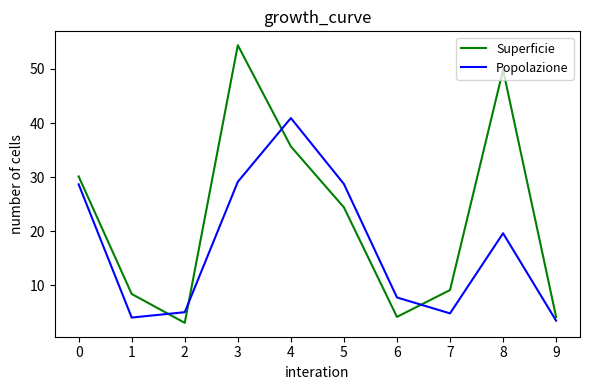

At which category is the sum across all series the highest?

3